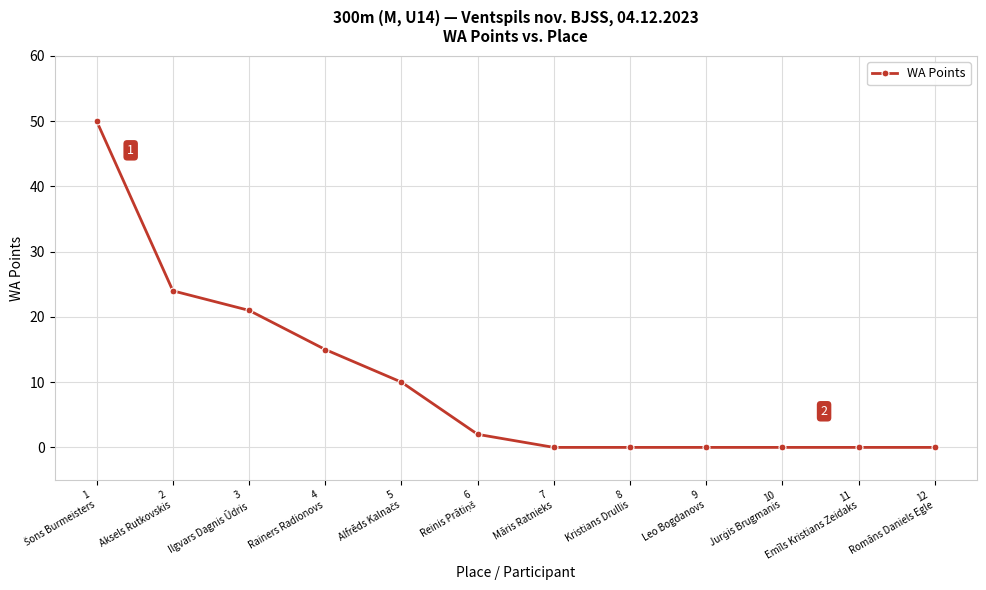

Where is the data nearest to the value 25?

2
Aksels Rutkovskis